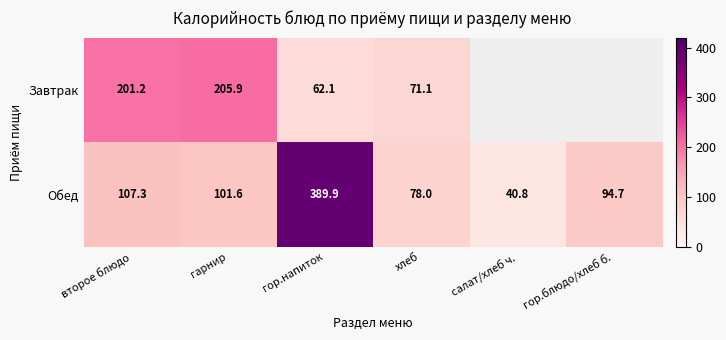

What value does the Обед series have at хлеб?

78.0